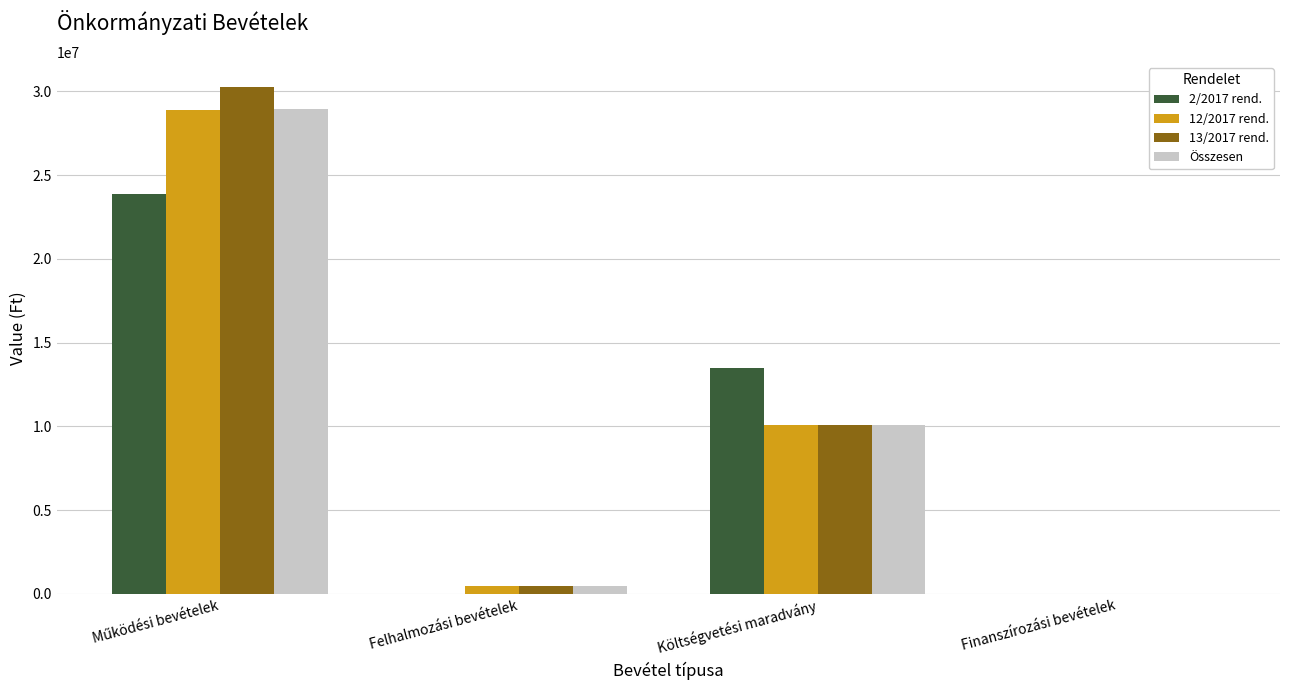

Does the chart contain stacked bars?

No